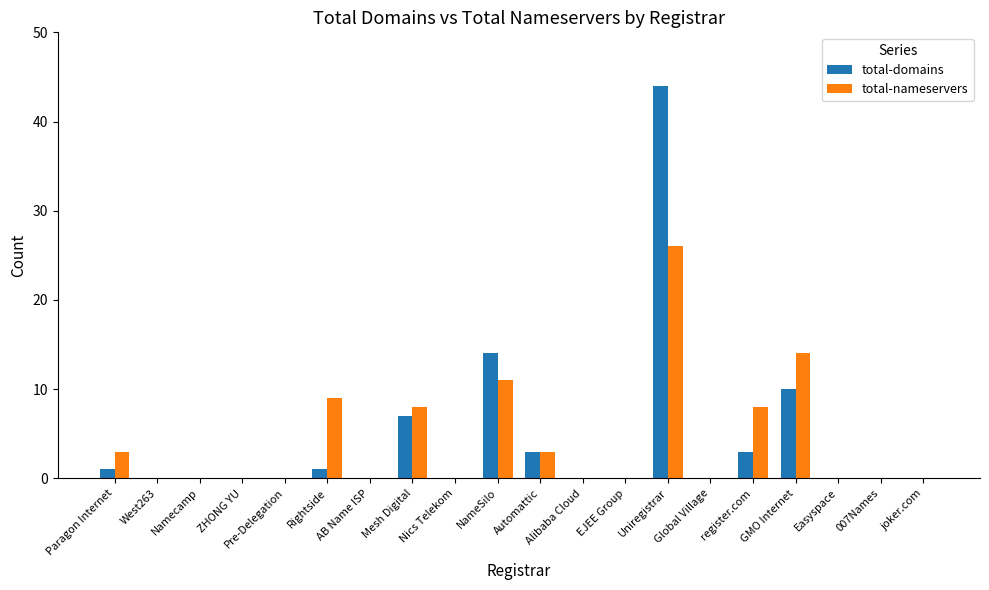

What is the sum of all total-domains values?

83